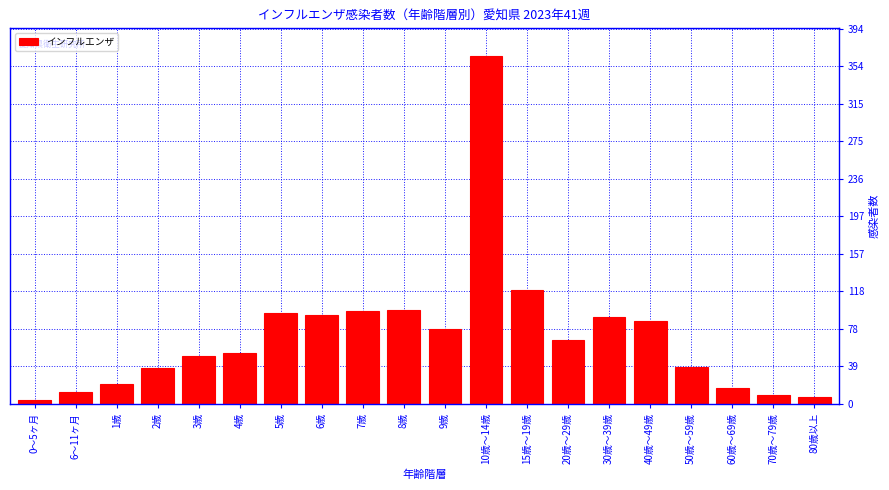

What is the label of the 6th bar from the right?

30歳～39歳